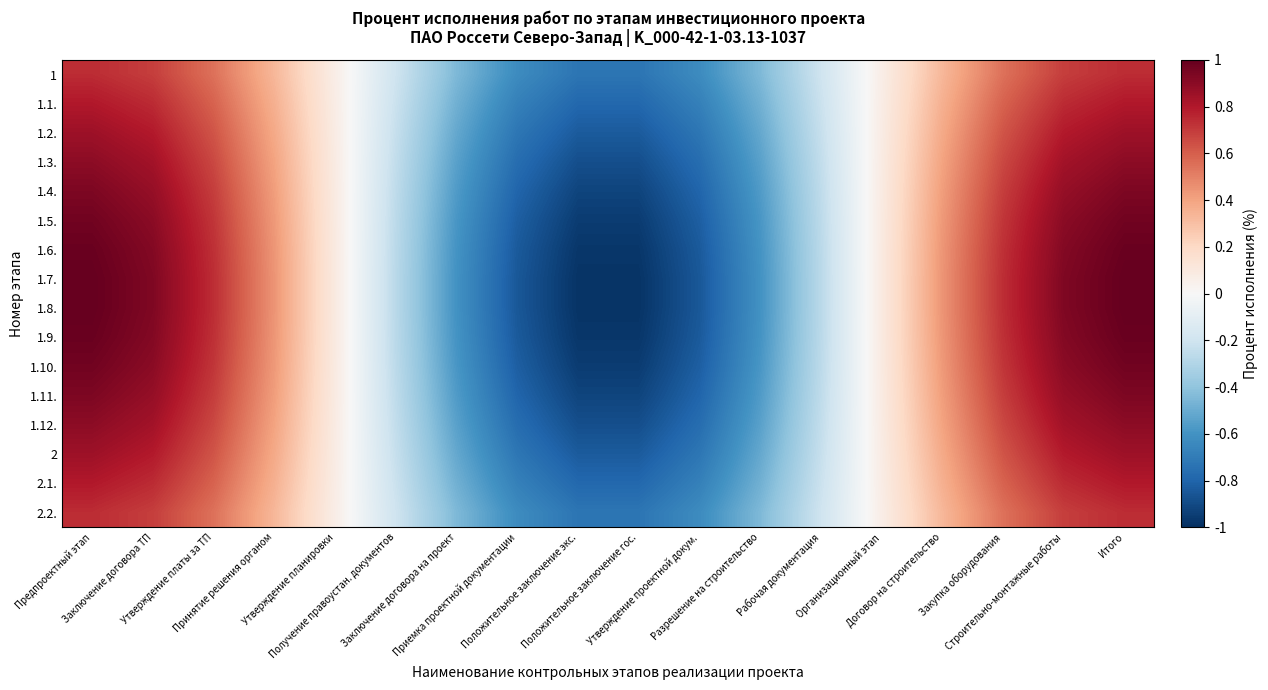

What is the difference between the highest and lowest values at Итого?

0.3